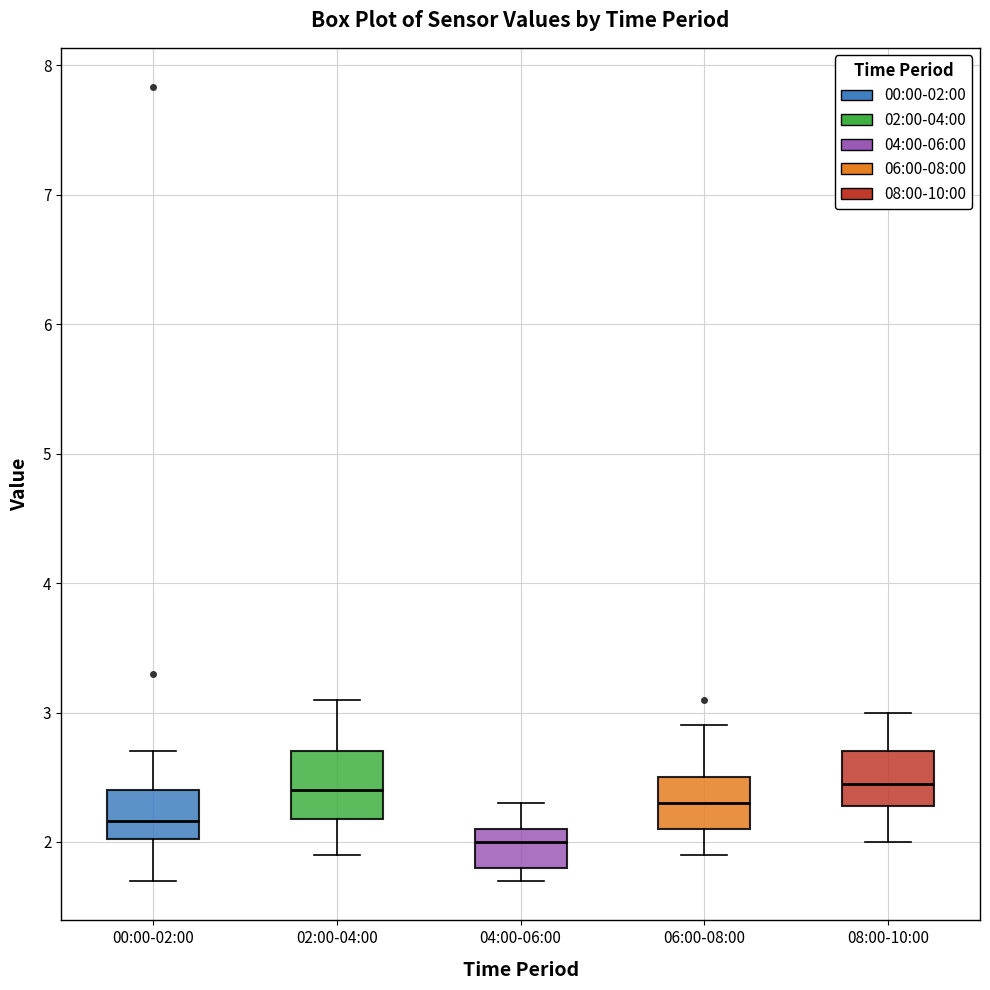

Reading left to right, transcribe this box plot: for each box, give where its median line is, the range the box spans, and where its two whiskers end, as read against the y-axis. The values are not printed on the chart, so give them approximately, as read against the axis.

00:00-02:00: median 2.2, box 2.0 to 2.4, whiskers 1.7 to 2.7
02:00-04:00: median 2.4, box 2.2 to 2.7, whiskers 1.9 to 3.1
04:00-06:00: median 2.0, box 1.8 to 2.1, whiskers 1.7 to 2.3
06:00-08:00: median 2.3, box 2.1 to 2.5, whiskers 1.9 to 2.9
08:00-10:00: median 2.5, box 2.3 to 2.7, whiskers 2.0 to 3.0